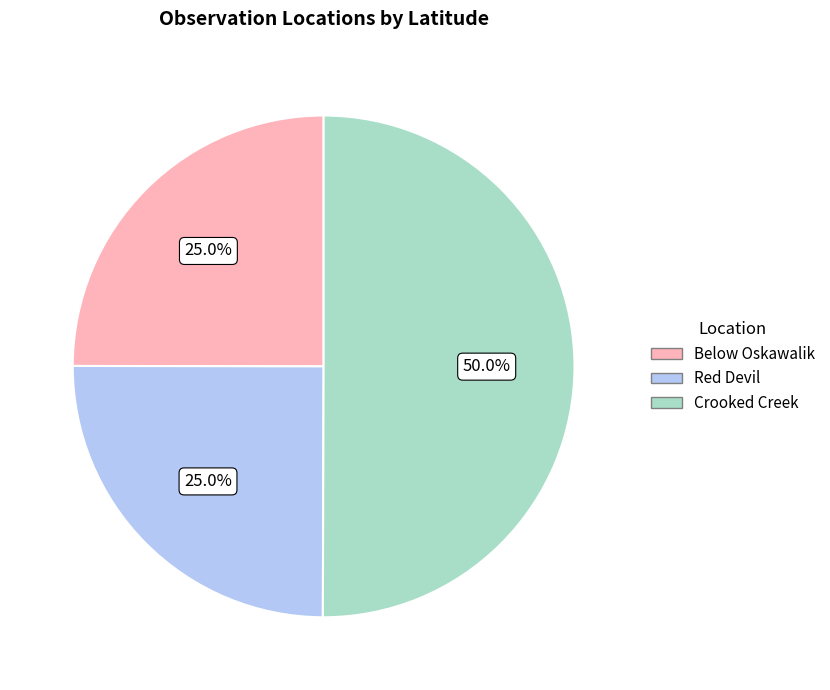

How much of the chart is everything except Below Oskawalik?

75.0%